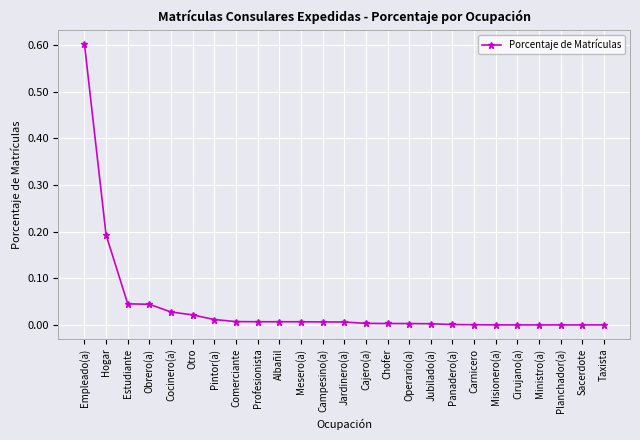

At which category does the chart reach its peak across all series?

Empleado(a)